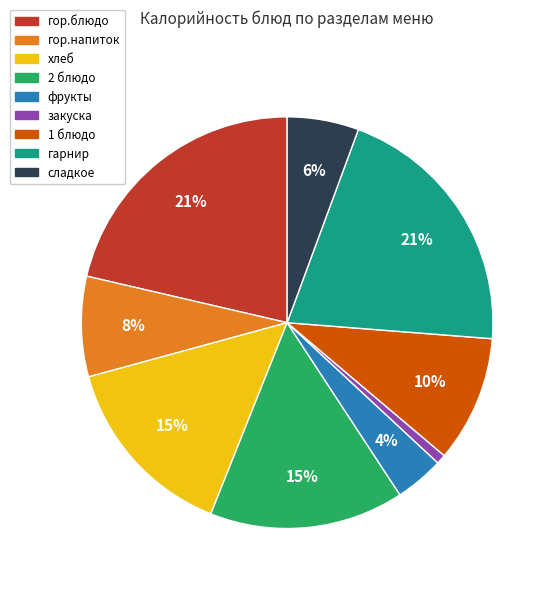

Is there a majority slice in this chart?

No